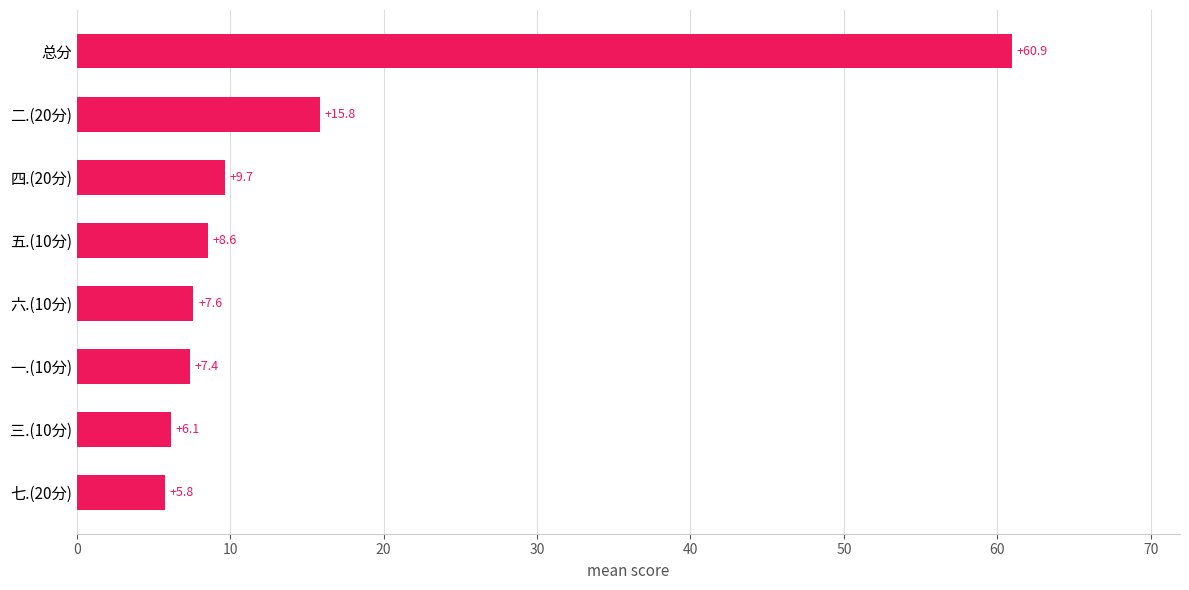

List the labels in order of value, largest first.

总分, 二.(20分), 四.(20分), 五.(10分), 六.(10分), 一.(10分), 三.(10分), 七.(20分)